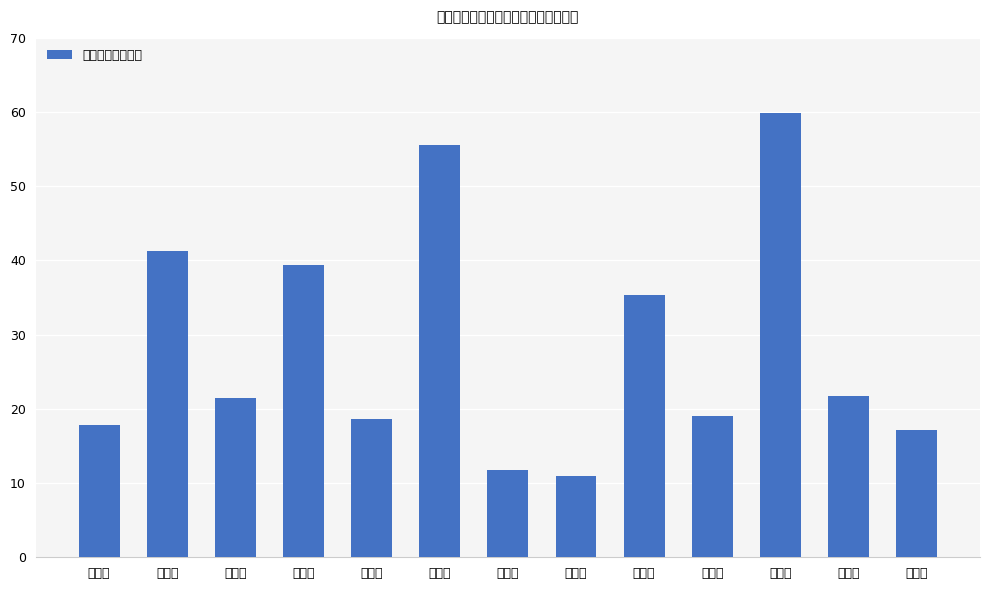

How many bars are there in total?

13